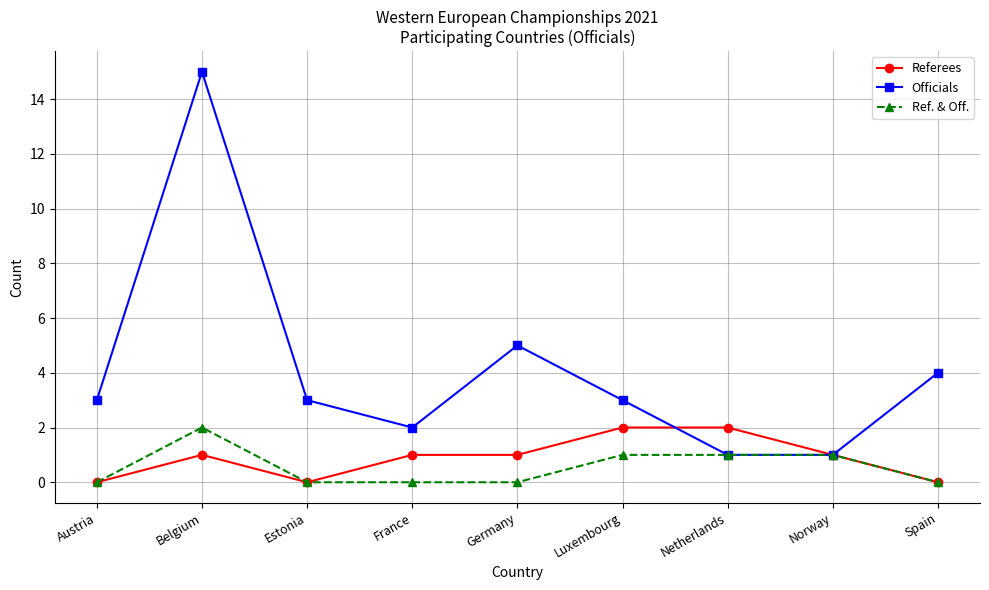

What is the difference between the maximum and minimum values in the Officials series?

14